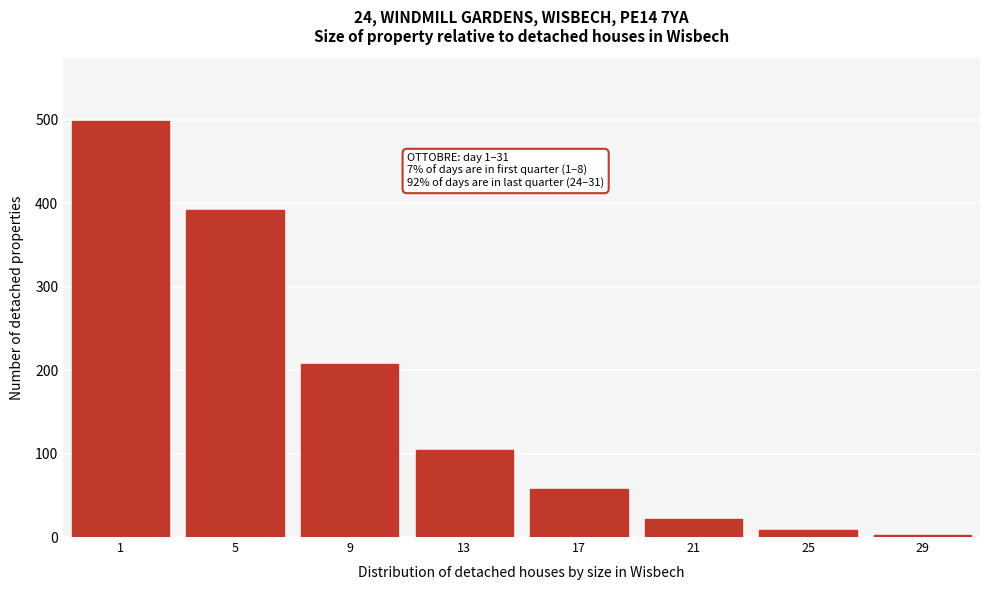

Reading left to right, what are all the values shown in this chart?

499	392	207	104	57	22	8	3